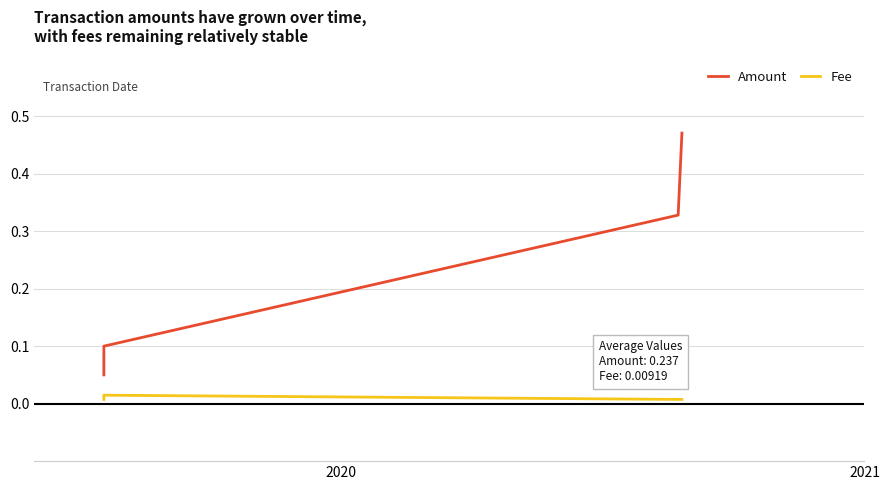

Which series has the largest range (max minus min)?

Amount